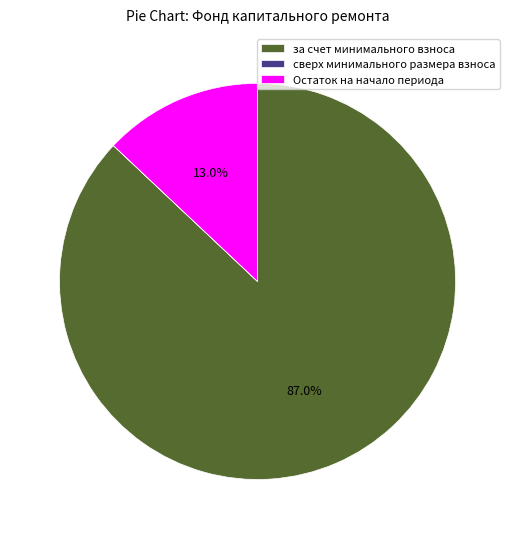

What is the largest slice in the pie chart?

за счет минимального взноса